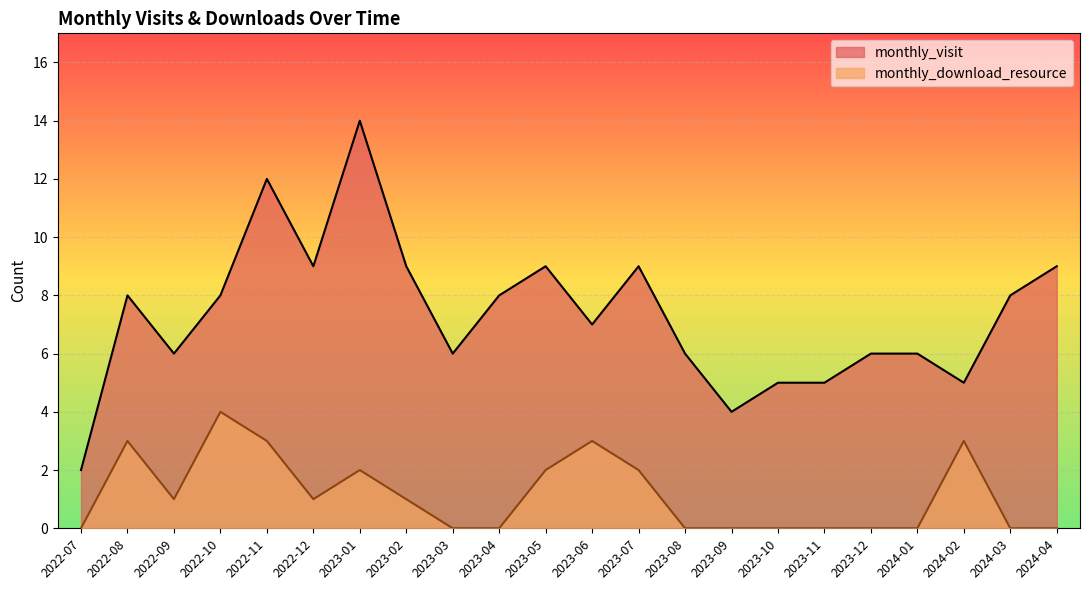

What is the spread (max minus min) of values at 2022-07?

2